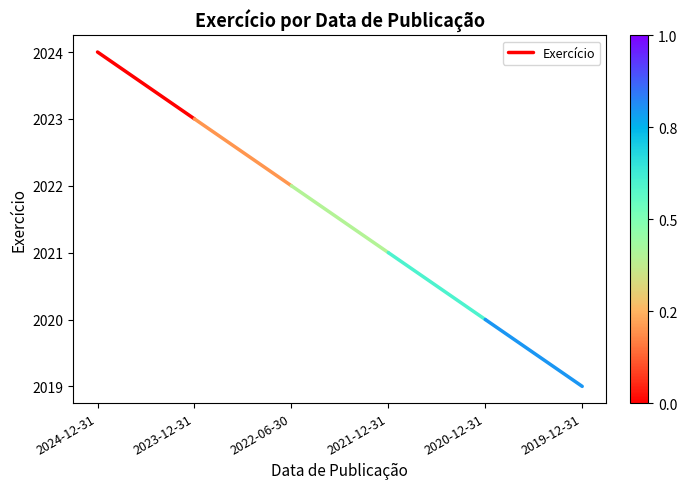

What is the maximum value shown in the chart?

2024